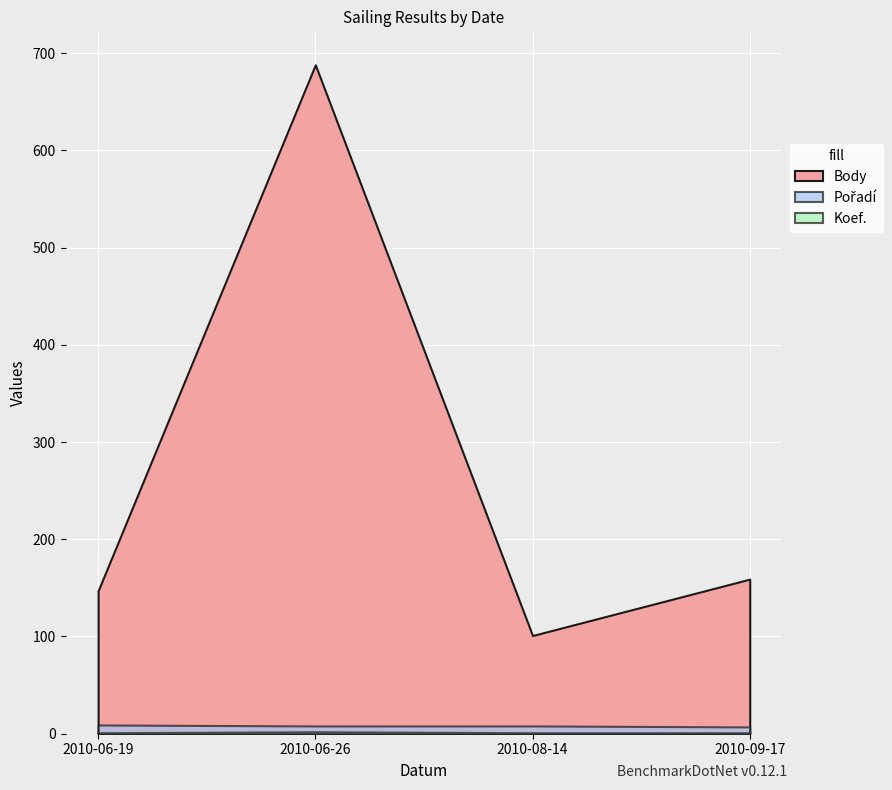

What is the total value across all series at 2010-06-26?

698